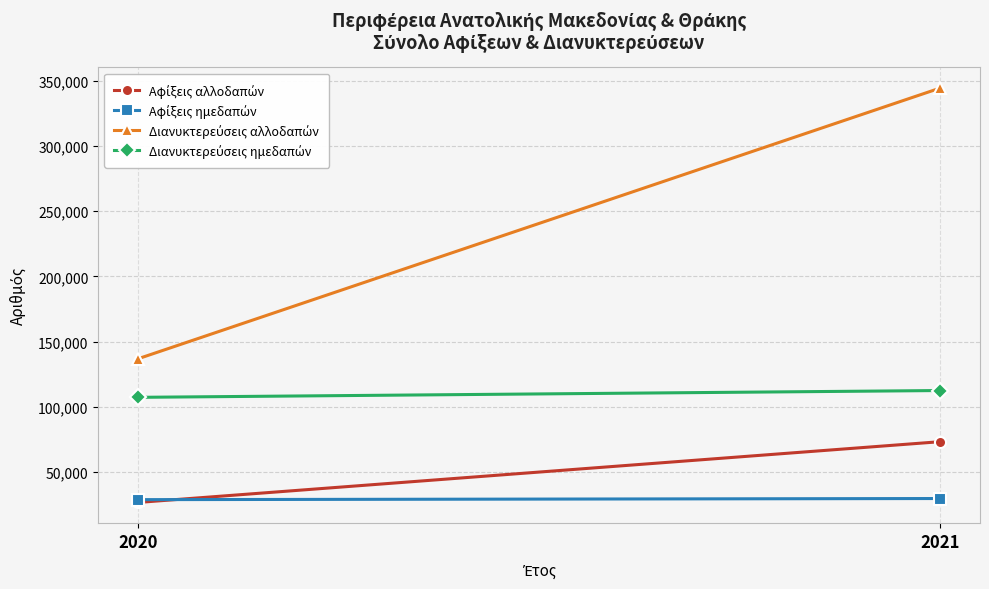

Where is Αφίξεις ημεδαπών nearest to the value 29313?

2020